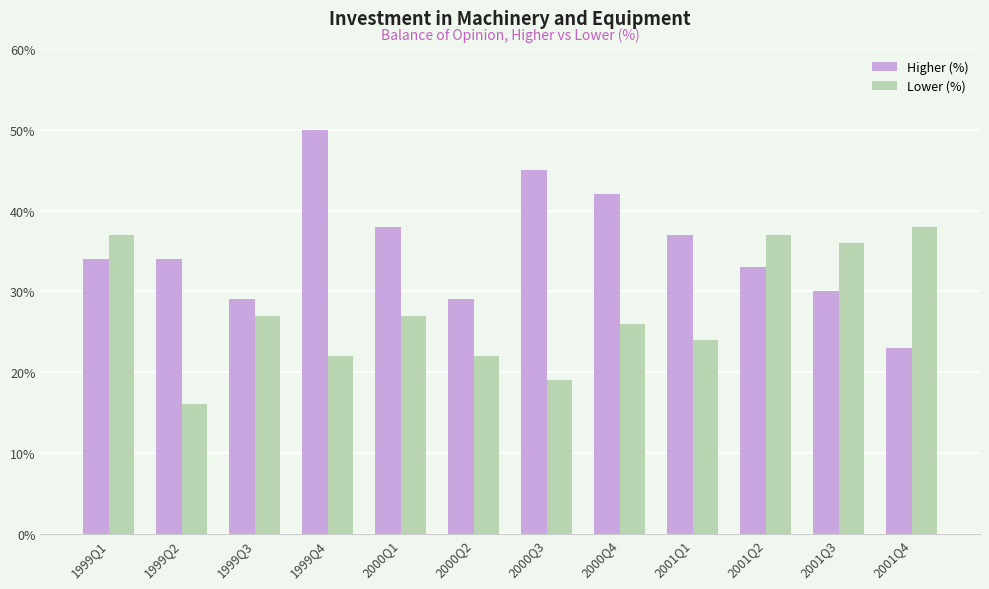

Reading left to right, what are all the values shown in this chart?

Higher (%): 34	34	29	50	38	29	45	42	37	33	30	23
Lower (%): 37	16	27	22	27	22	19	26	24	37	36	38